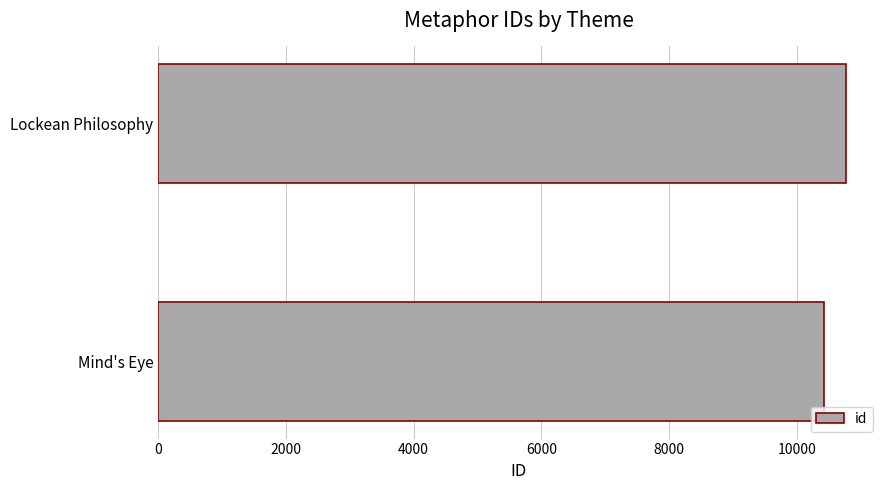

List the labels in order of value, smallest first.

Mind's Eye, Lockean Philosophy